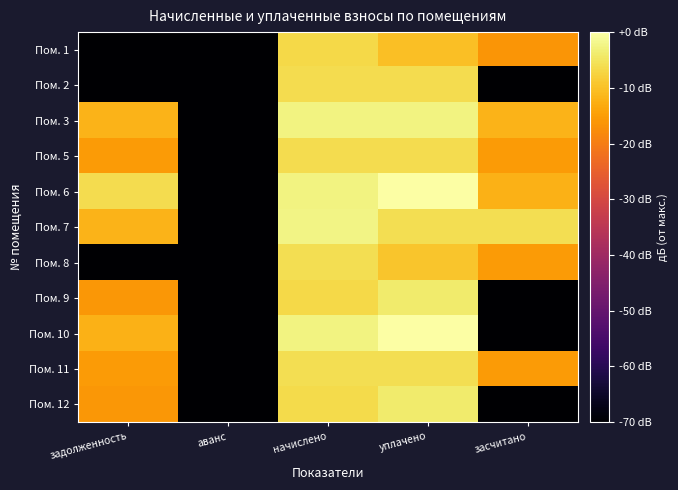

Which category has the lowest value across all series?

задолженность